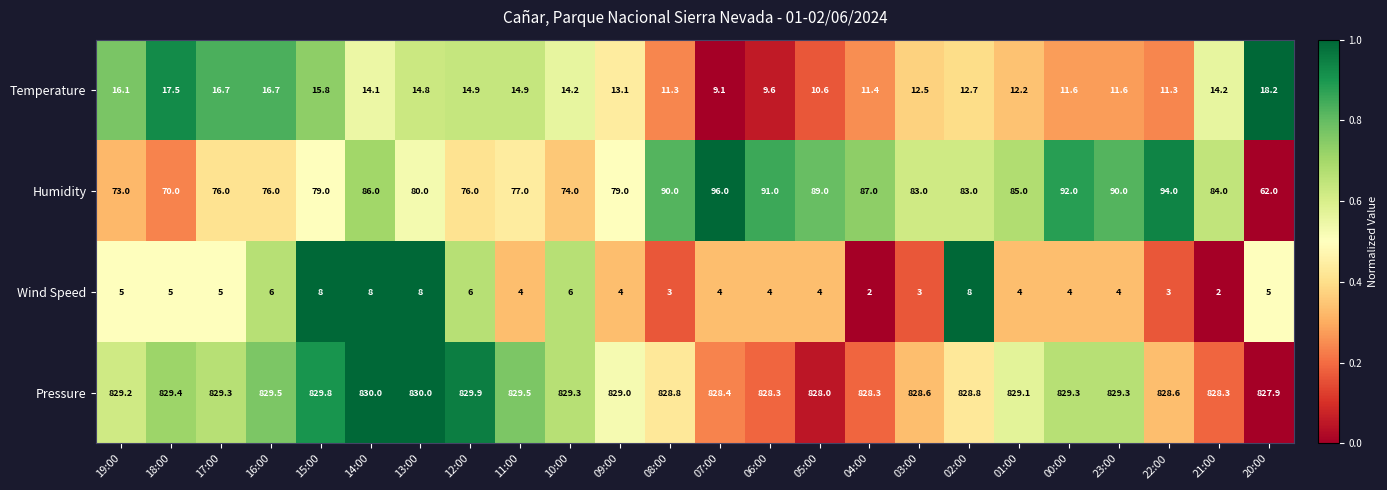

Which series has the largest total across all categories?

Pressure